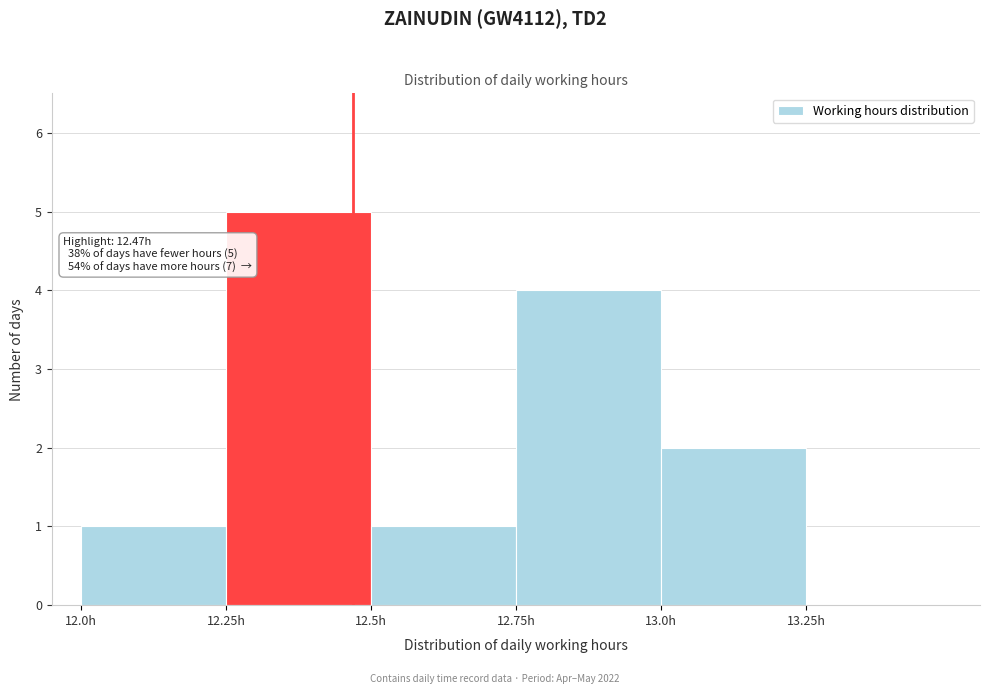

Over which range of the x-axis is the bar tallest?

12.25 to 12.50